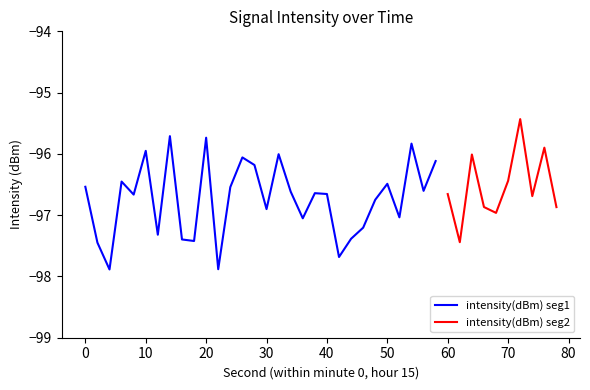

What is the lowest value of the intensity(dBm) seg1 series?

-97.9